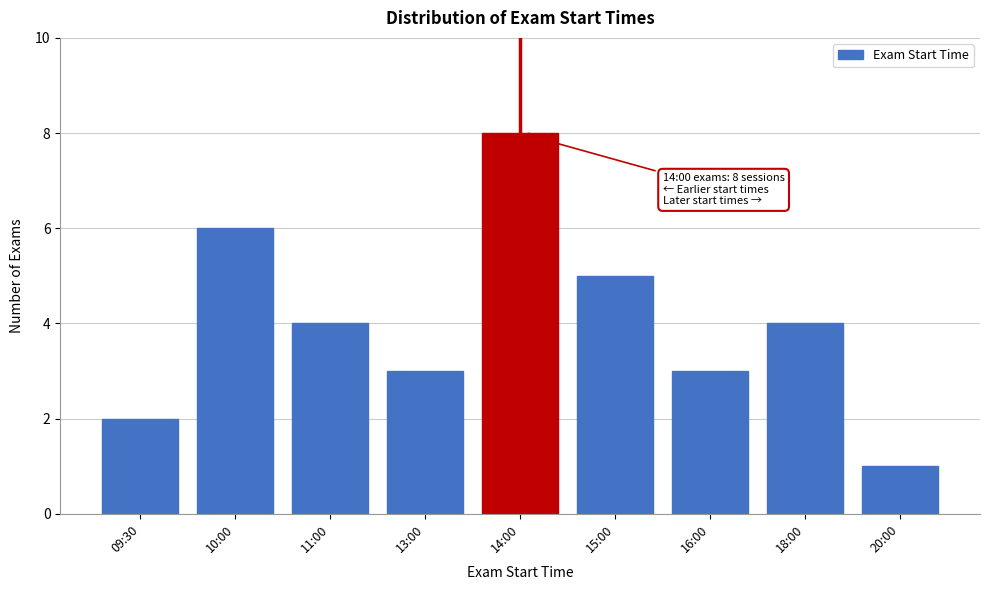

Reading right to left, list all the values displayed in this chart.

1	4	3	5	8	3	4	6	2